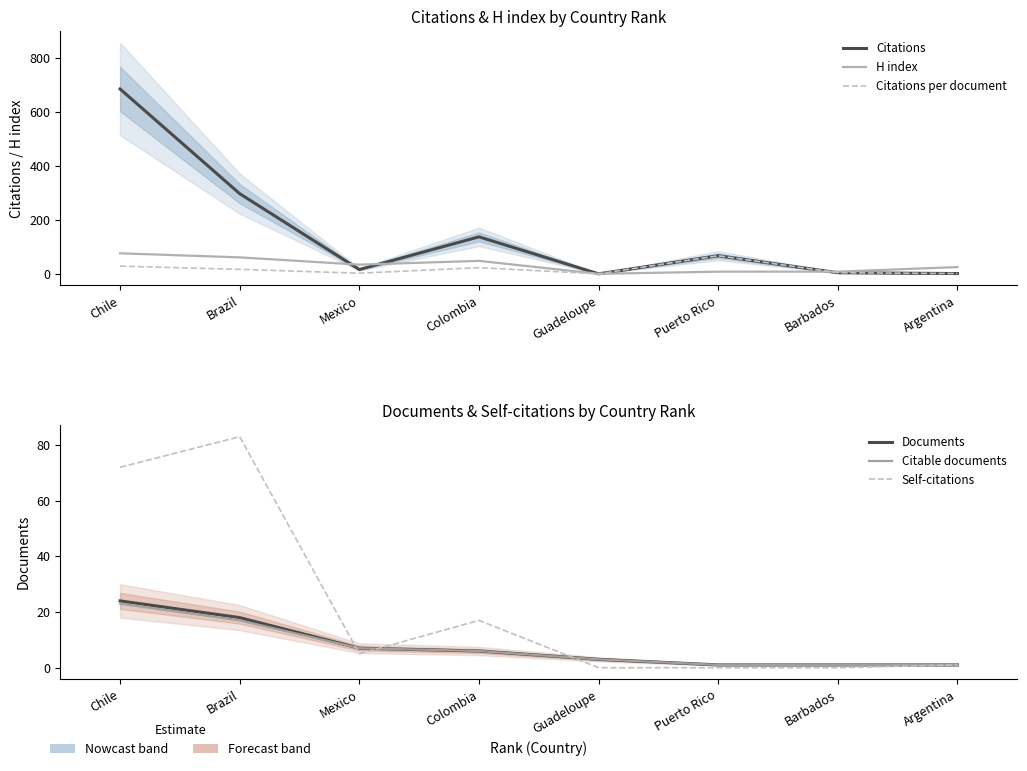

How many intersections are there between Self-citations and Documents?

3